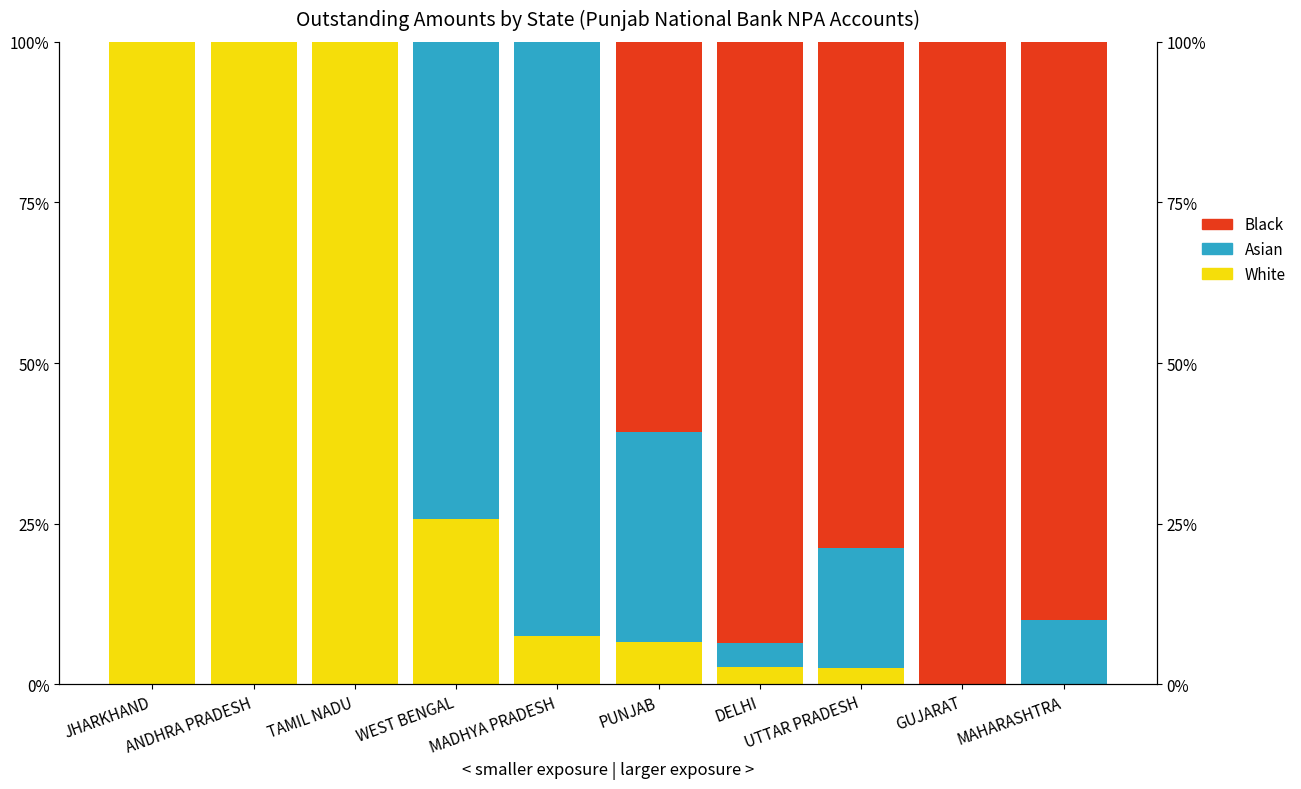

What are all the series names shown in the legend?

White, Asian, Black